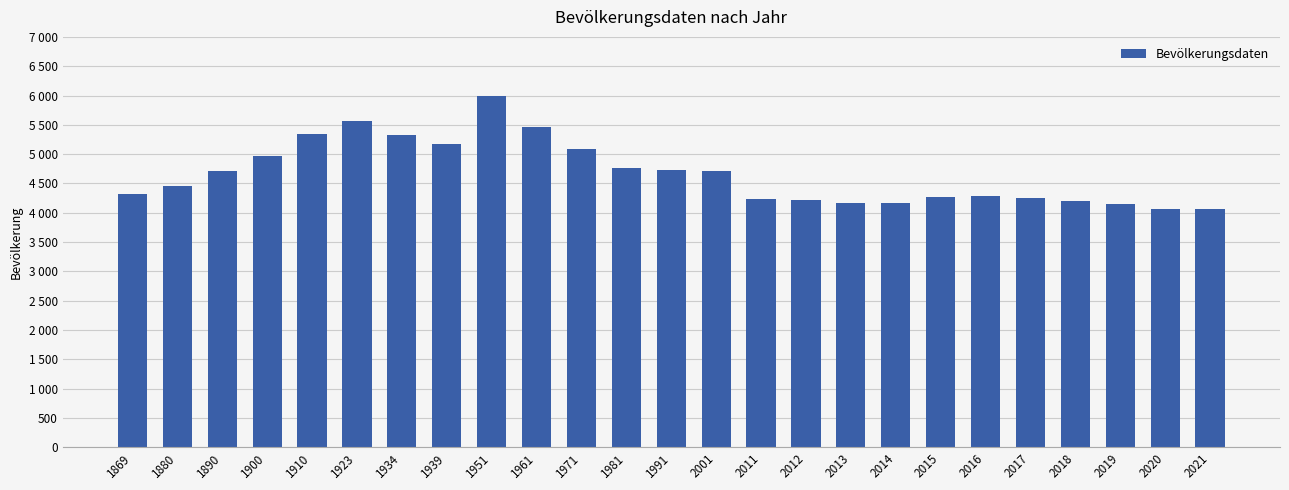

What is the difference between the values at 1951 and 2012?

1780